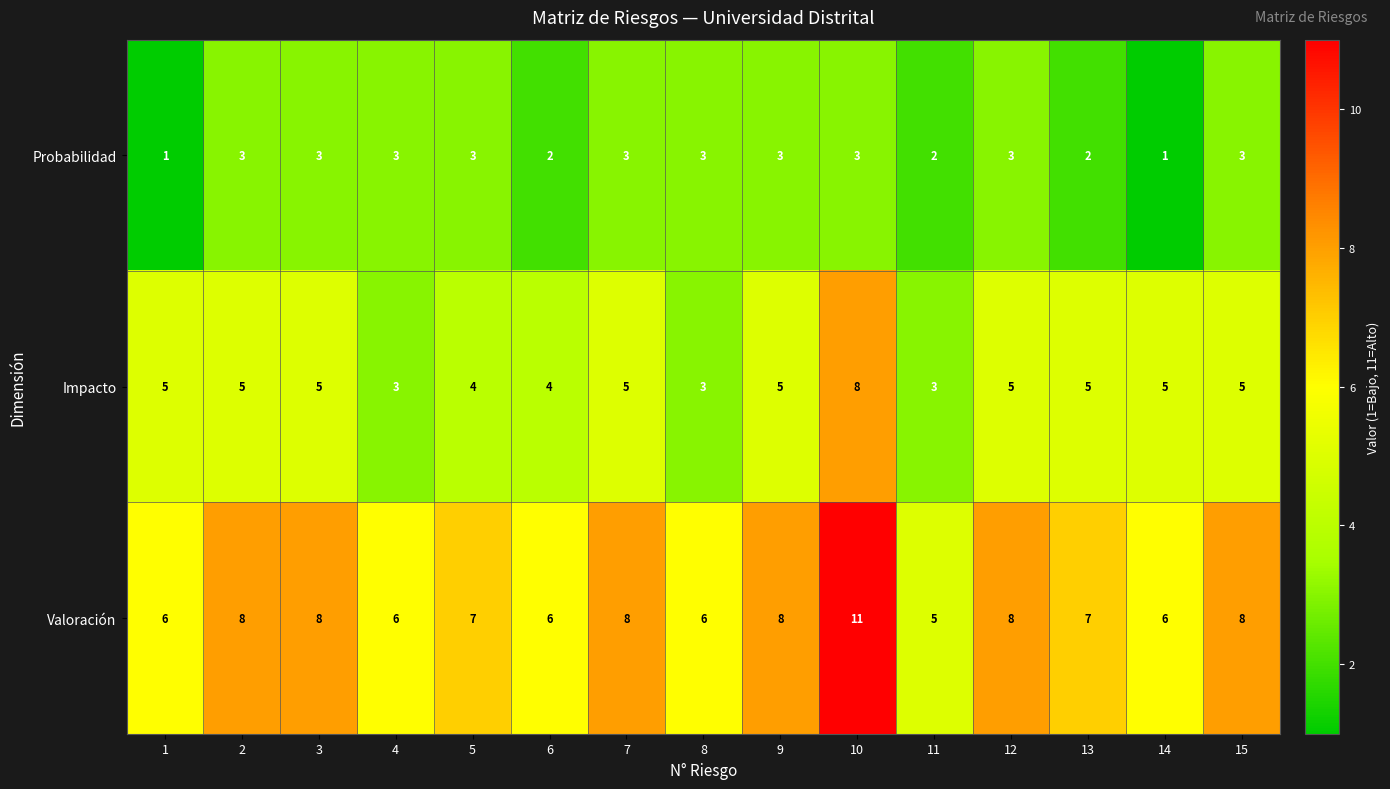

At how many categories does at least one series exceed 9?

1